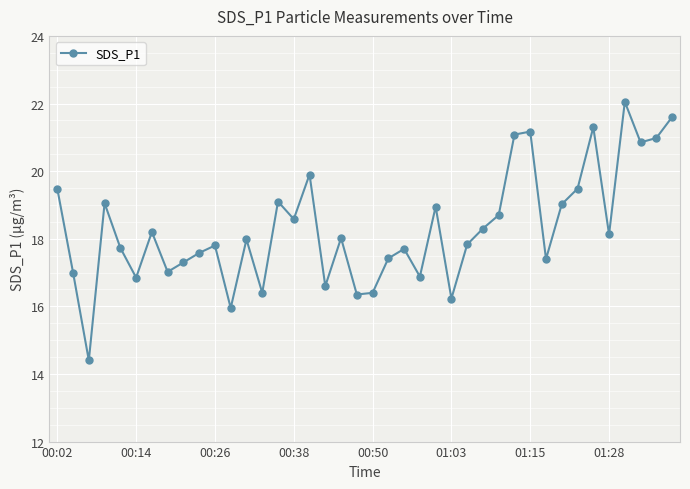

What is the value of the 5th point from the left?

17.7